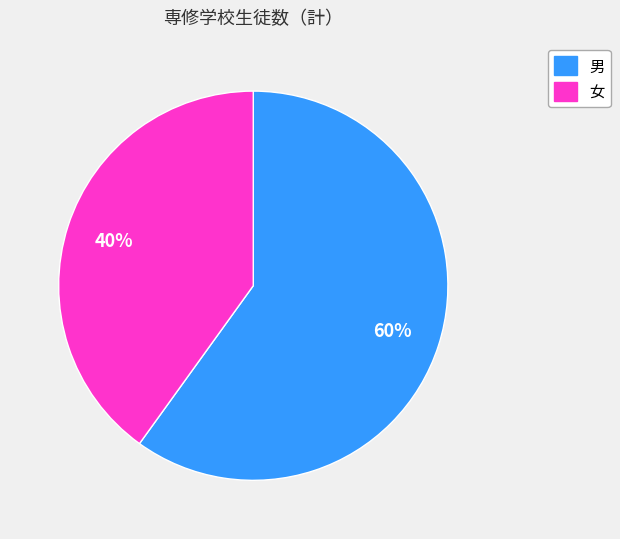

What percentage is the 男 slice, to the nearest percent?

60%